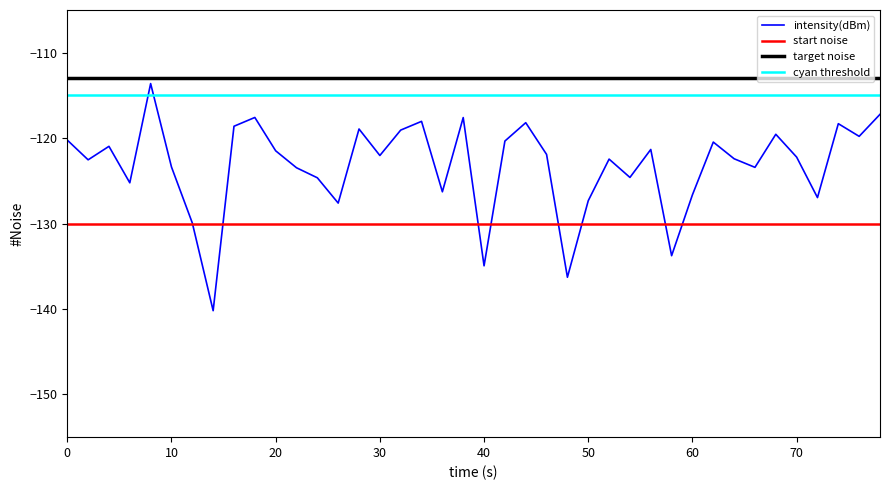

Is it true that intensity(dBm) equals -162.8 at 20?

False